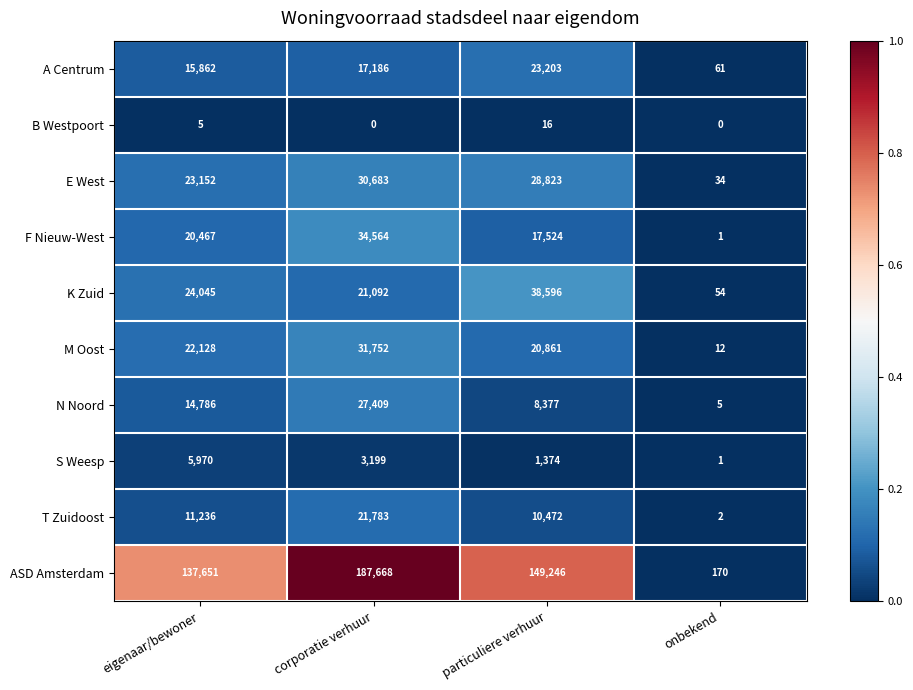

At which category is the sum across all series the highest?

corporatie verhuur